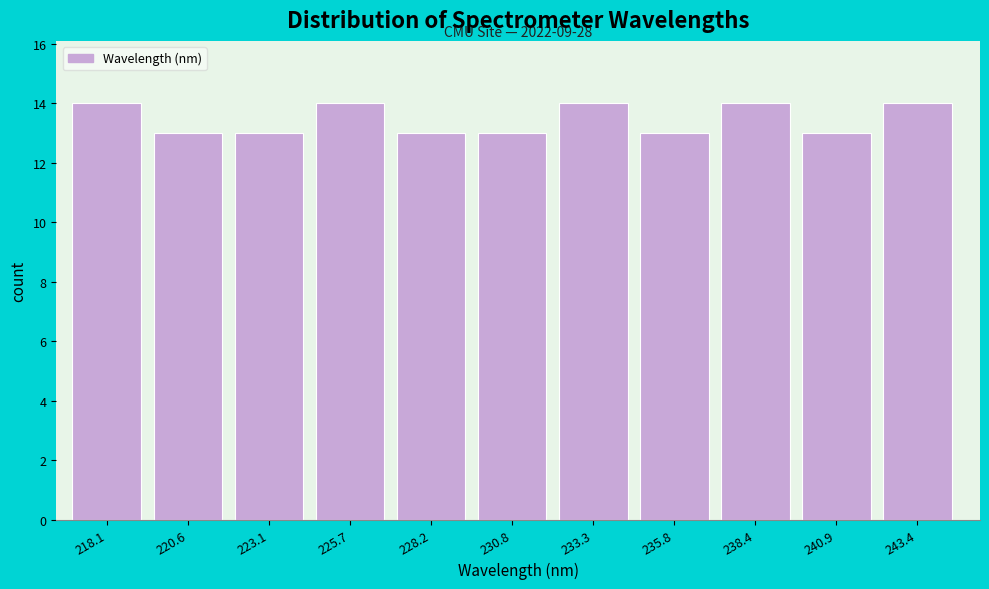

Reading right to left, what are all the values shown in this chart?

14	13	14	13	14	13	13	14	13	13	14